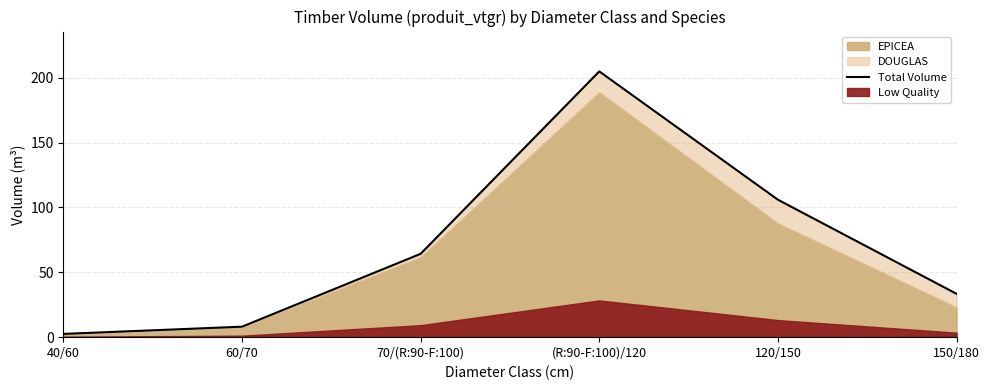

Between 60/70 and 40/60, which is larger?

60/70